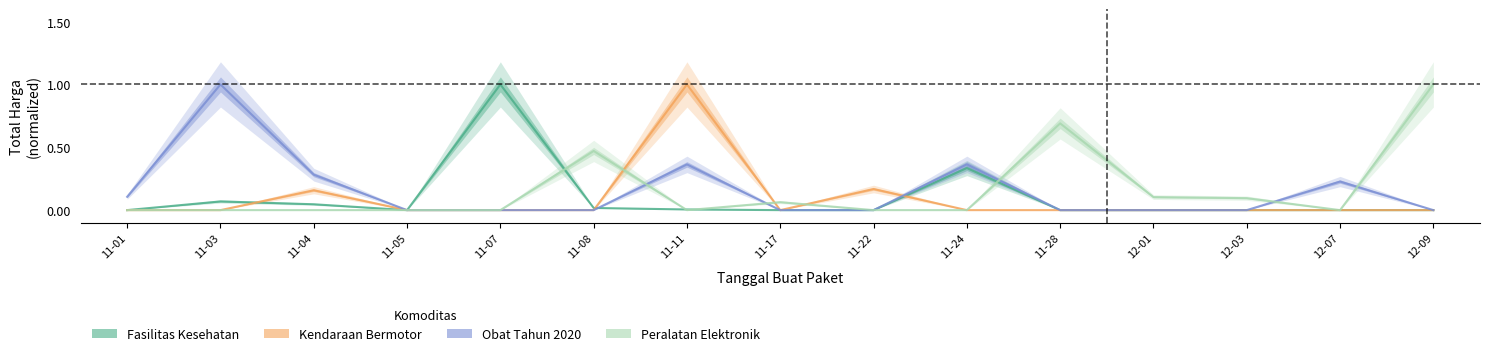

What is the difference between the second highest and second lowest values in the Kendaraan Bermotor series?

0.2